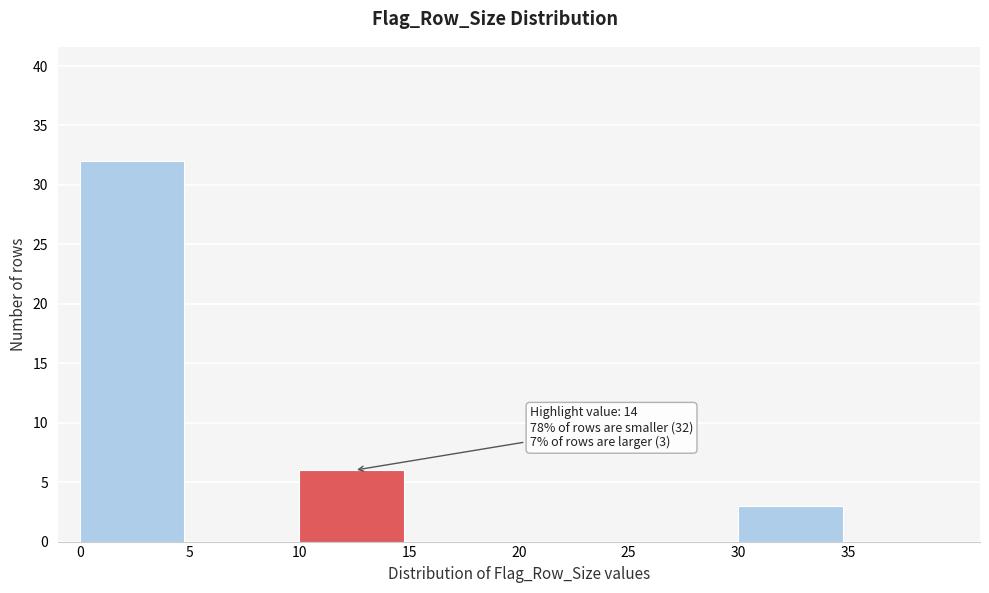

Which range on the x-axis has the tallest bar?

0 to 5